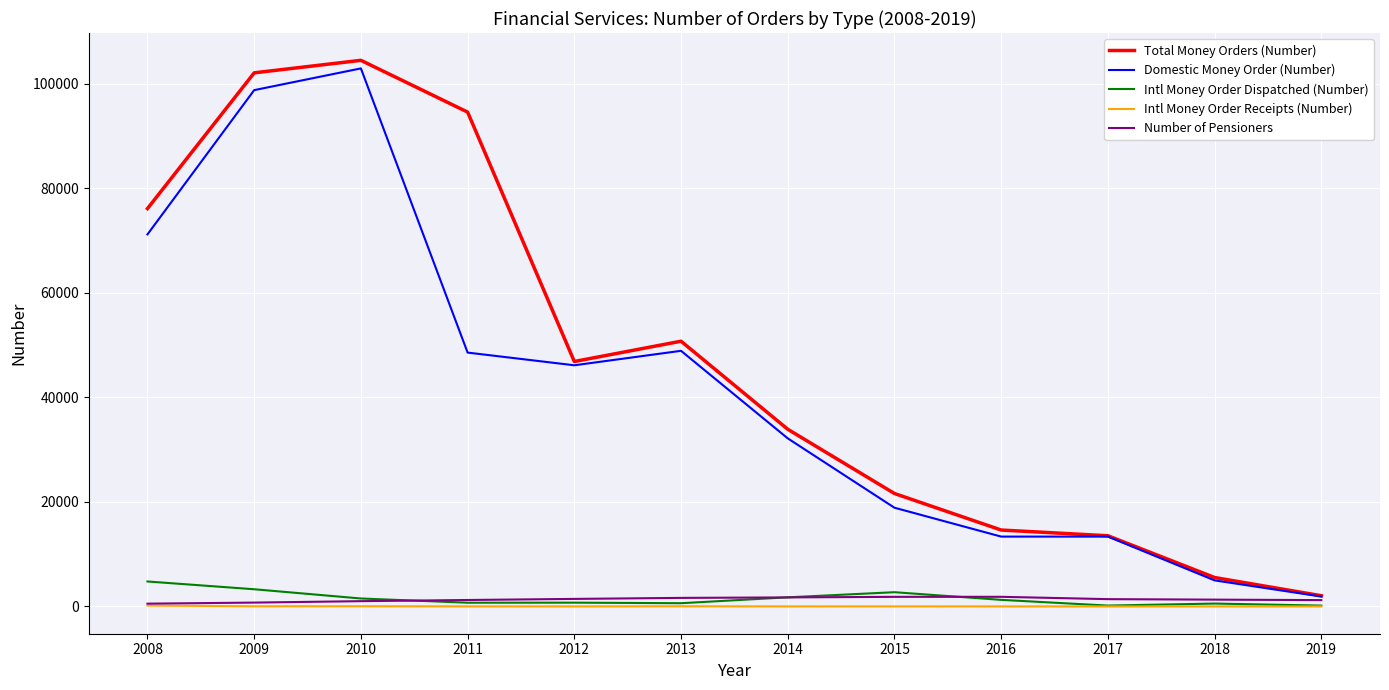

What are all the series names shown in the legend?

Total Money Orders (Number), Domestic Money Order (Number), Intl Money Order Dispatched (Number), Intl Money Order Receipts (Number), Number of Pensioners